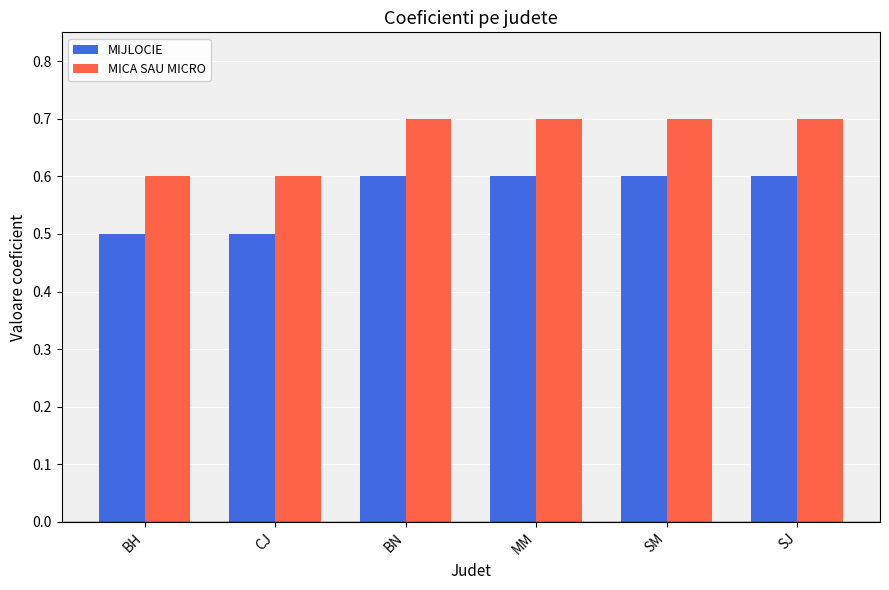

Rank the series by their average value, from highest to lowest.

MICA SAU MICRO, MIJLOCIE